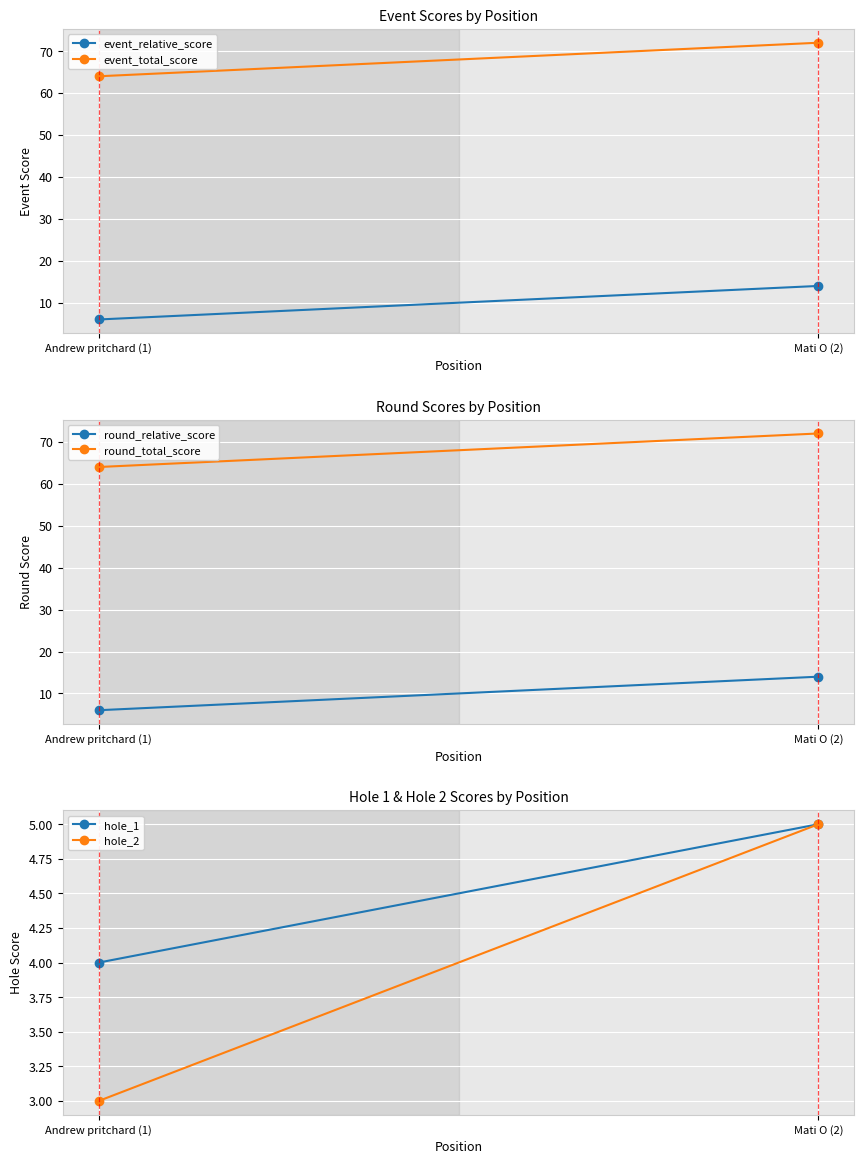

How many hole_2 values are between 3 and 5?

2